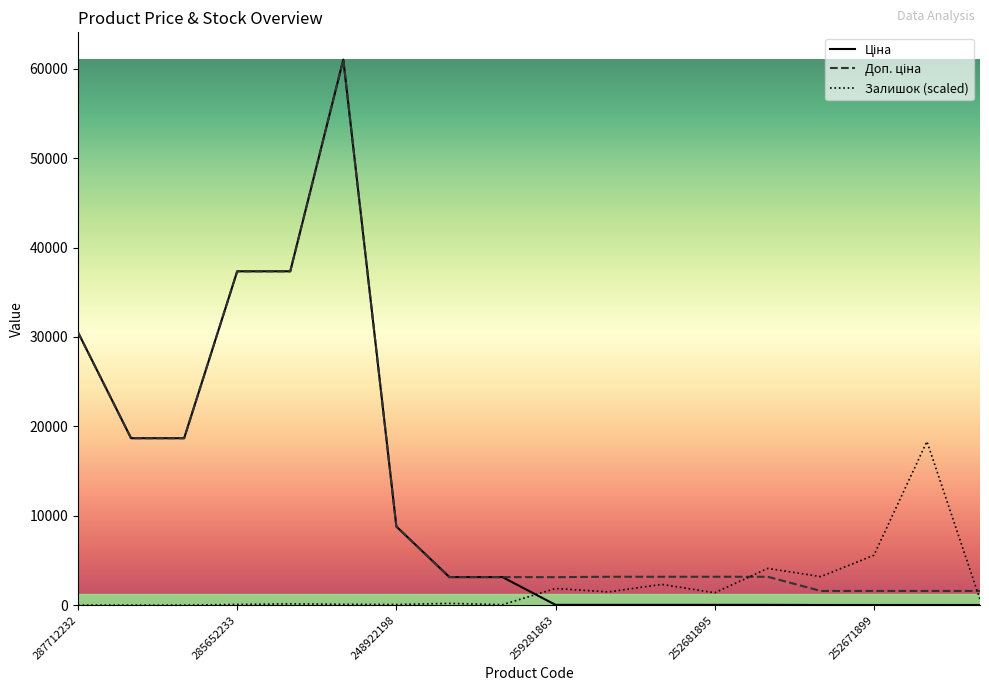

Where do Залишок and Ціна first cross each other?

274992132 and 259281863